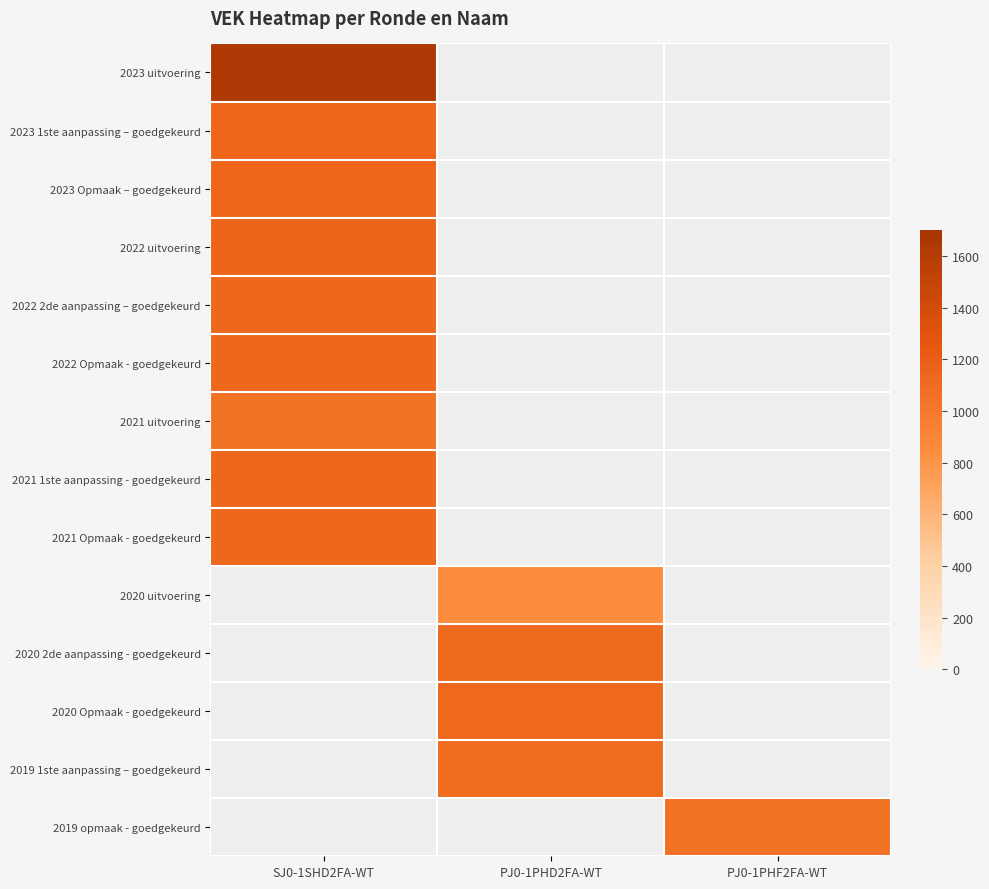

List the series in order of their peak value, highest first.

2023 uitvoering, 2022 uitvoering, 2023 1ste aanpassing – goedgekeurd, 2023 Opmaak – goedgekeurd, 2022 2de aanpassing – goedgekeurd, 2022 Opmaak - goedgekeurd, 2021 1ste aanpassing - goedgekeurd, 2021 Opmaak - goedgekeurd, 2020 uitvoering, 2020 2de aanpassing - goedgekeurd, 2020 Opmaak - goedgekeurd, 2019 1ste aanpassing – goedgekeurd, 2019 opmaak - goedgekeurd, 2021 uitvoering